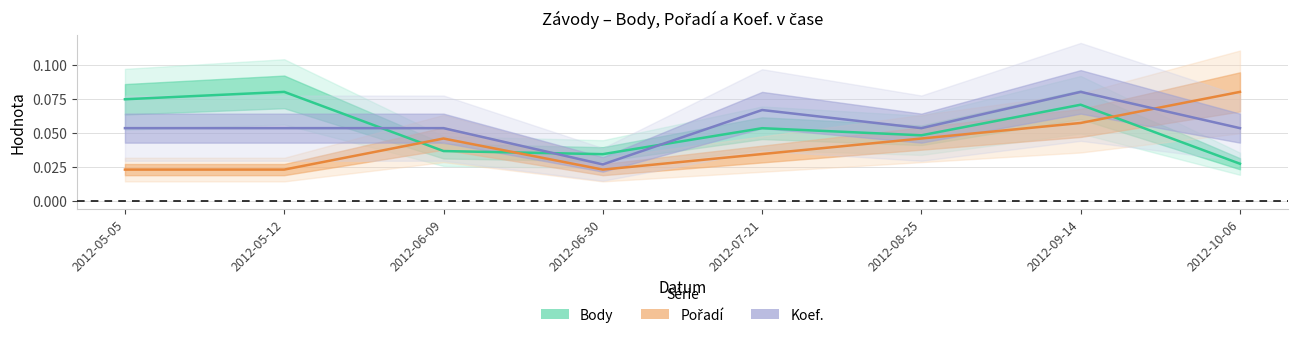

Reading right to left, list all the values displayed in this chart.

Body: 0.0	0.1	0.0	0.1	0.0	0.0	0.1	0.1
Pořadí: 0.1	0.1	0.0	0.0	0.0	0.0	0.0	0.0
Koef.: 0.1	0.1	0.1	0.1	0.0	0.1	0.1	0.1